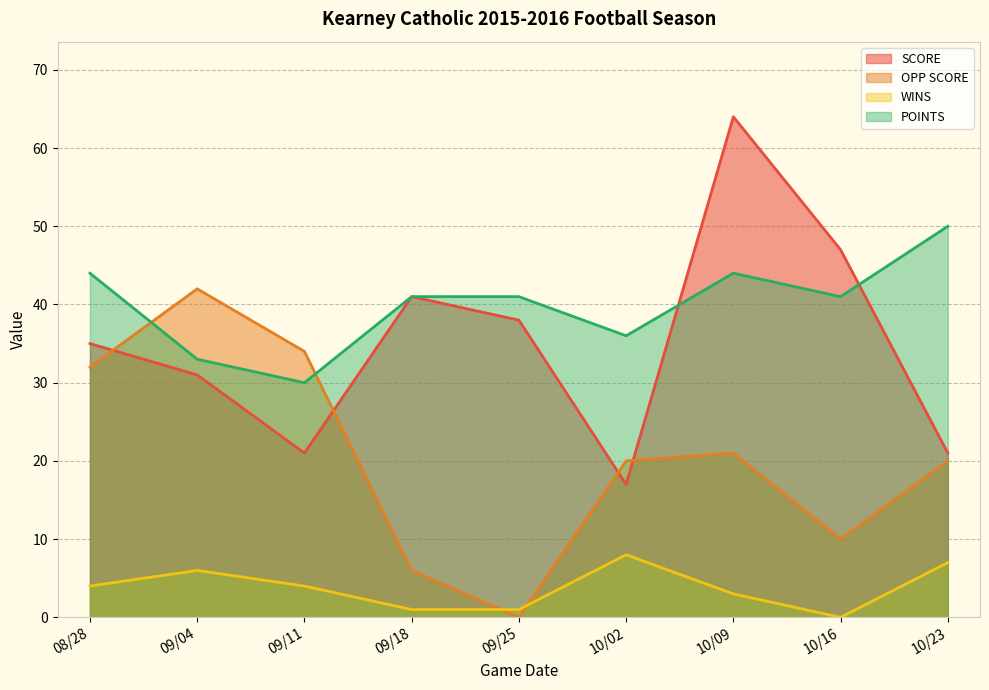

What value does the SCORE series have at 09/11, to the nearest 10?

20